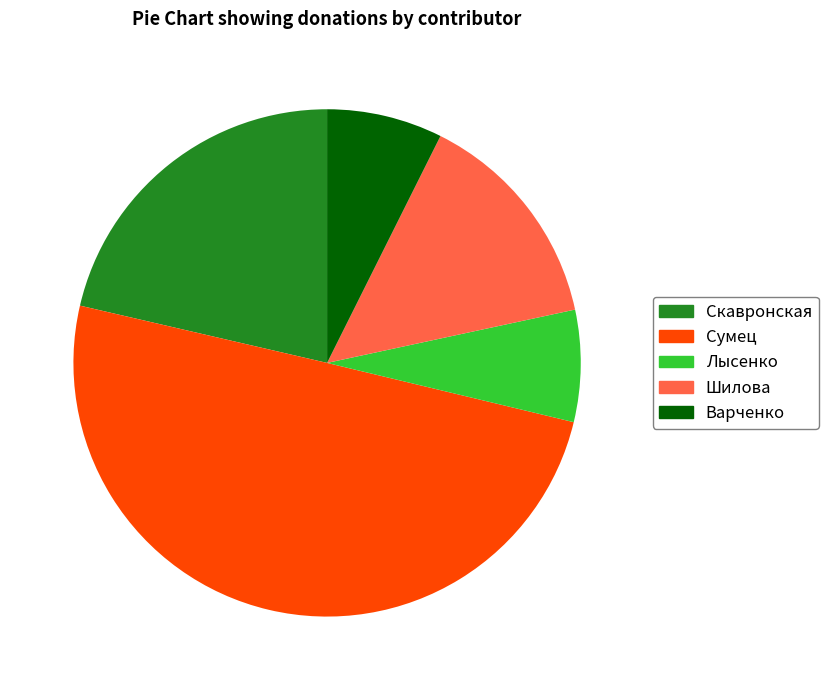

Does Лысенко represent more than half of the total?

No